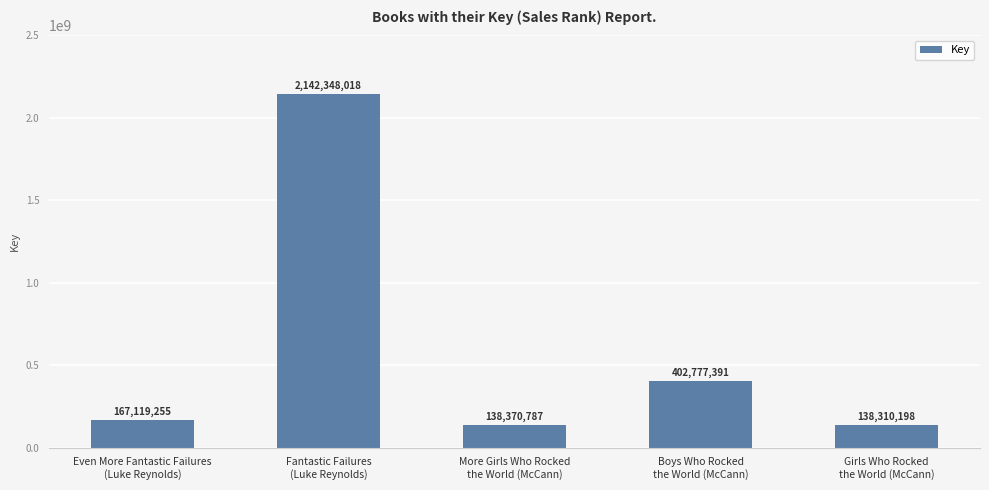

Rank the categories by value from highest to lowest.

Fantastic Failures
(Luke Reynolds), Boys Who Rocked
the World (McCann), Even More Fantastic Failures
(Luke Reynolds), More Girls Who Rocked
the World (McCann), Girls Who Rocked
the World (McCann)